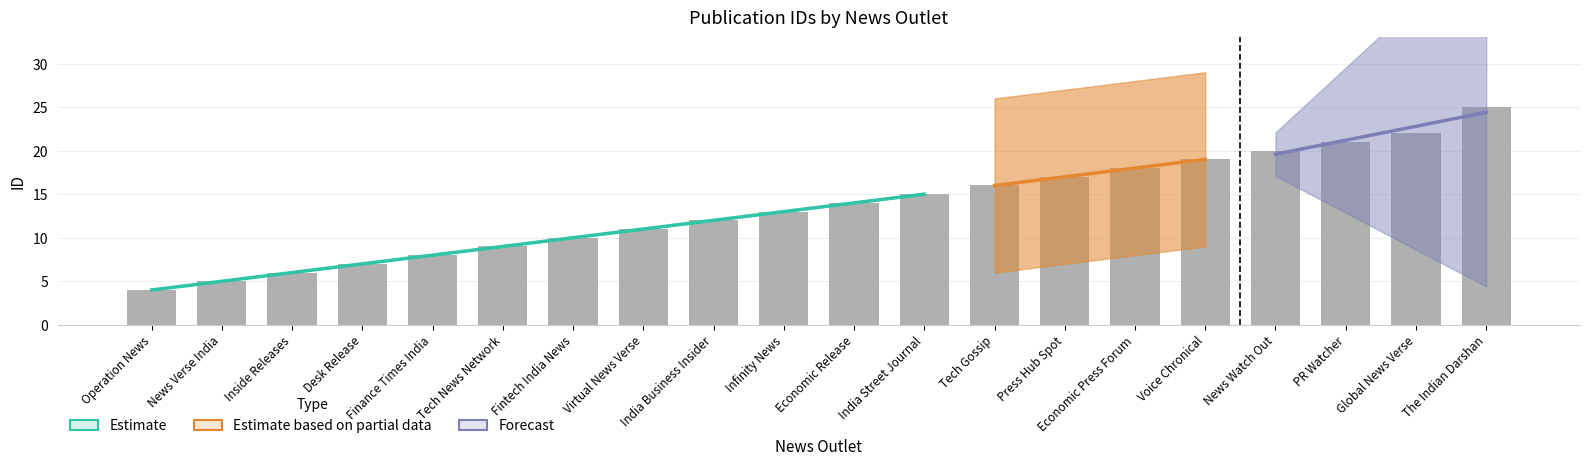

Which has a higher value, Tech Gossip or Virtual News Verse?

Tech Gossip